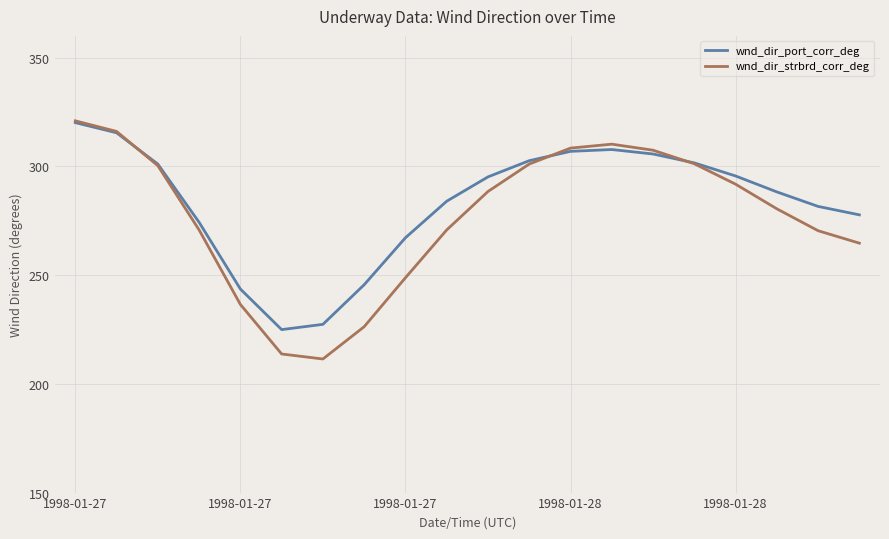

What is the lowest value of the wnd_dir_strbrd_corr_deg series?

211.4